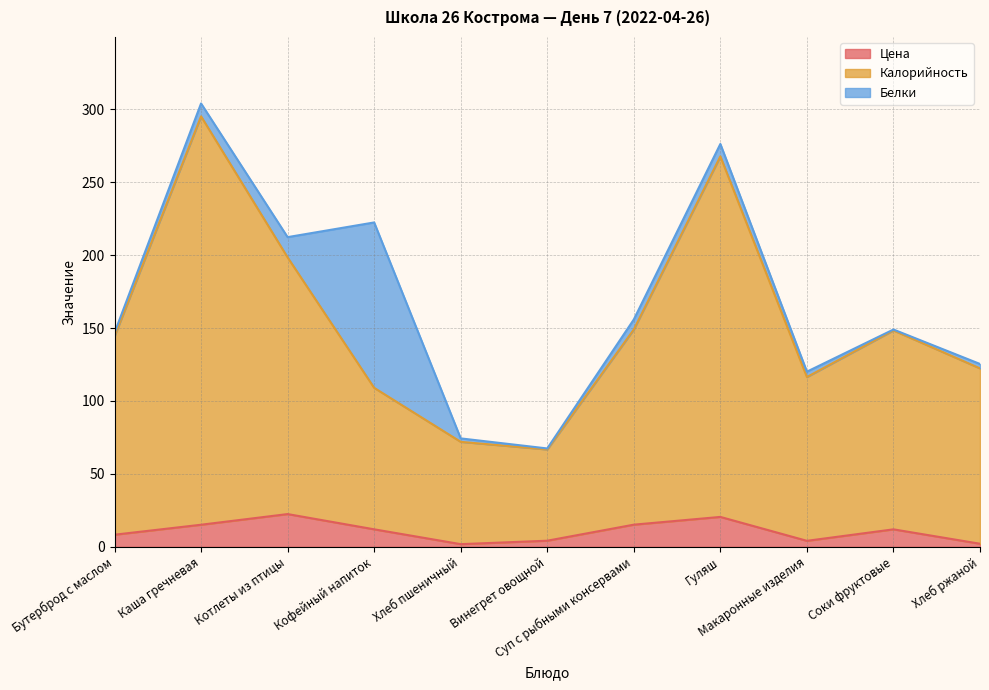

What is the sum of the Цена values at Соки фруктовые and Суп с рыбными консервами?

27.2